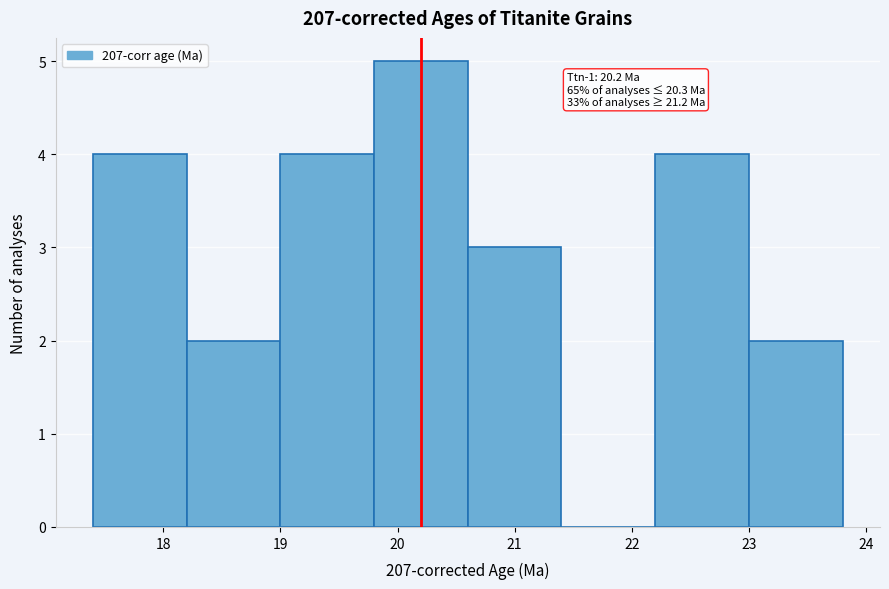

Which range on the x-axis has the tallest bar?

19.8 to 20.6